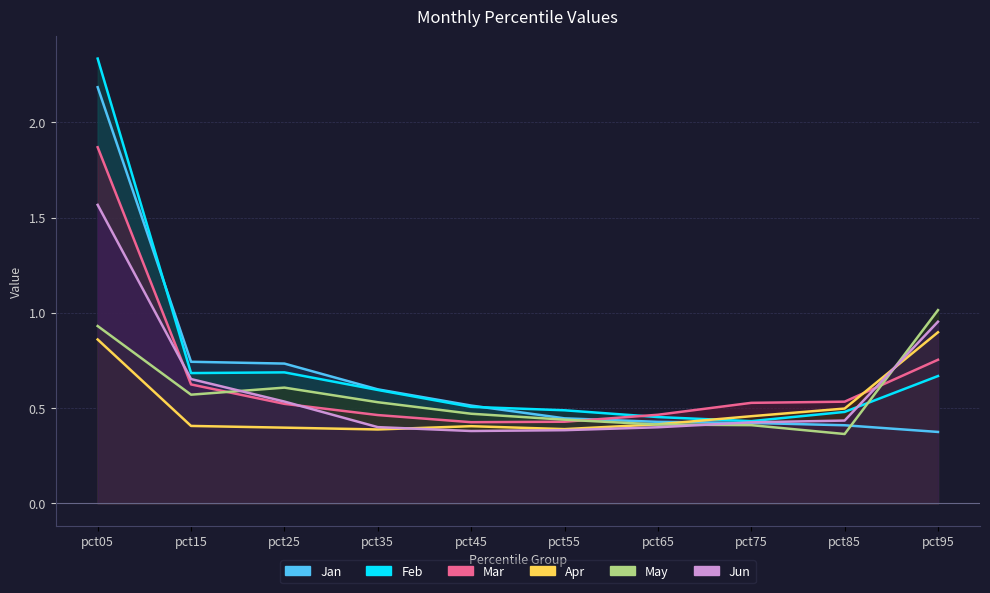

How many intersections are there between May and Apr?

2